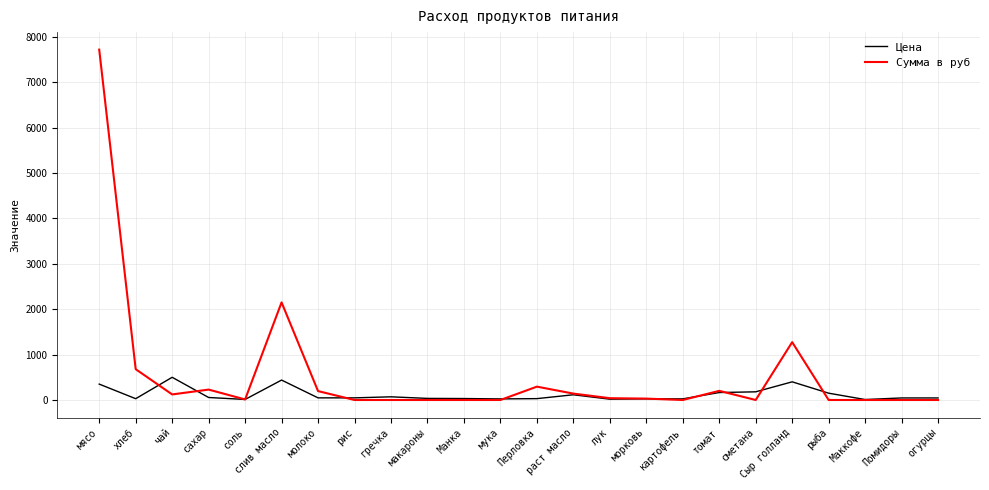

What is the difference between the highest and lowest values at огурцы?

45.0